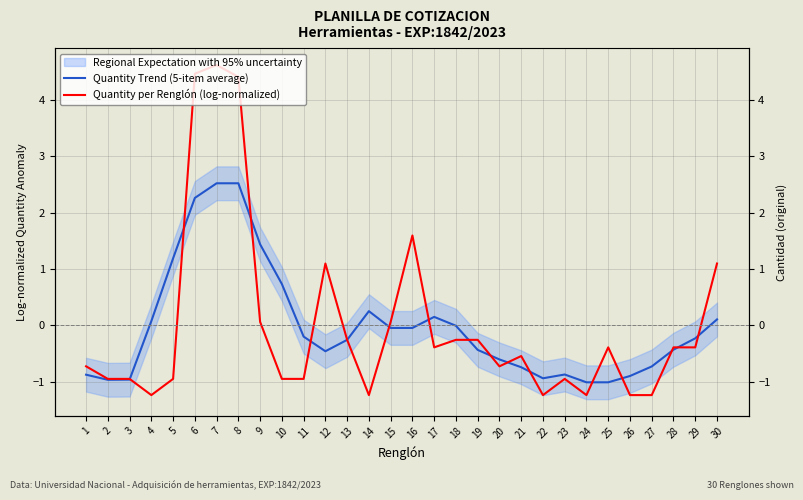

At which label does Quantity per Renglón (log-normalized) first exceed 0?

6